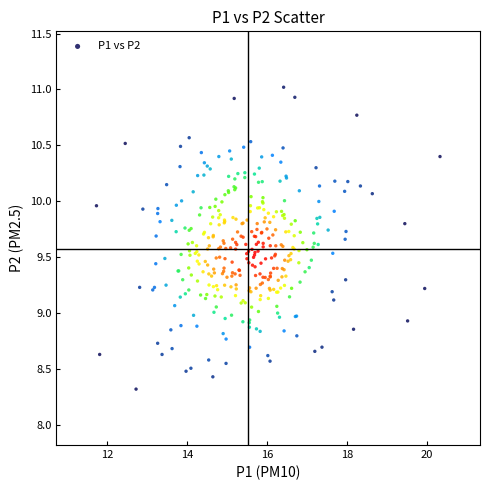

What is the range of Y values (max minus min)?

2.7